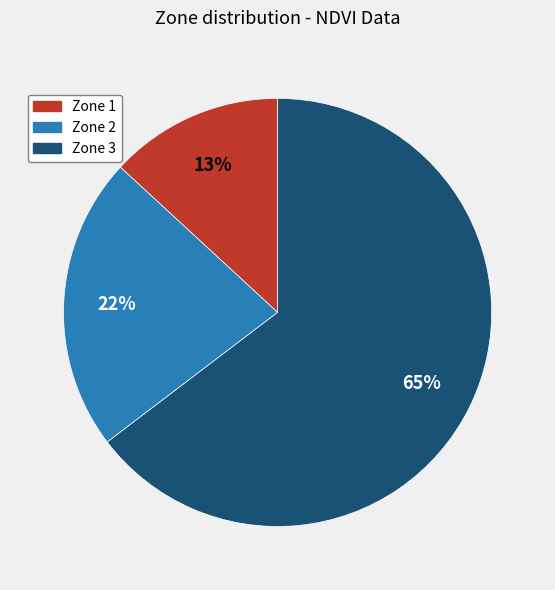

Which has a higher value, Zone 1 or Zone 3?

Zone 3